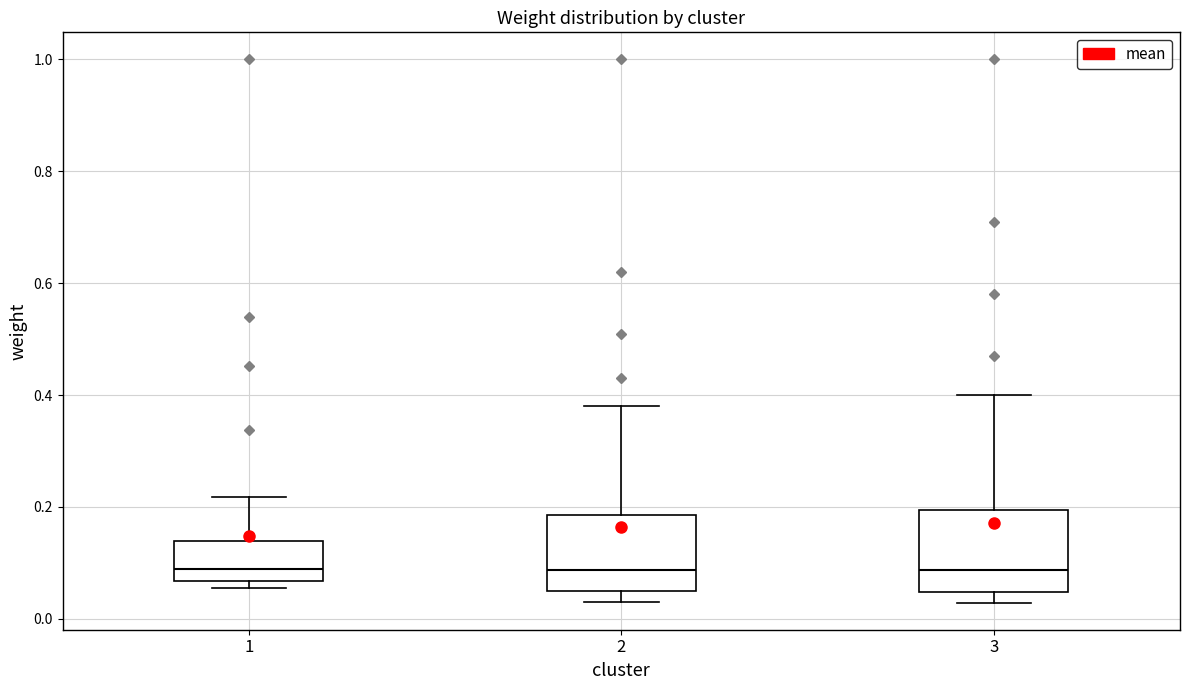

Reading left to right, read every box against the y-axis: the position of its median line, the range the box covers, and the ends of its whiskers. The values are not printed on the chart, so give them approximately, as read against the axis.

1: median 0.08, box 0.06 to 0.14, whiskers 0.06 (just below the box's lower edge) to 0.22
2: median 0.08, box 0.04 to 0.18, whiskers 0.04 (just below the box's lower edge) to 0.38
3: median 0.08, box 0.04 to 0.20, whiskers 0.02 to 0.40